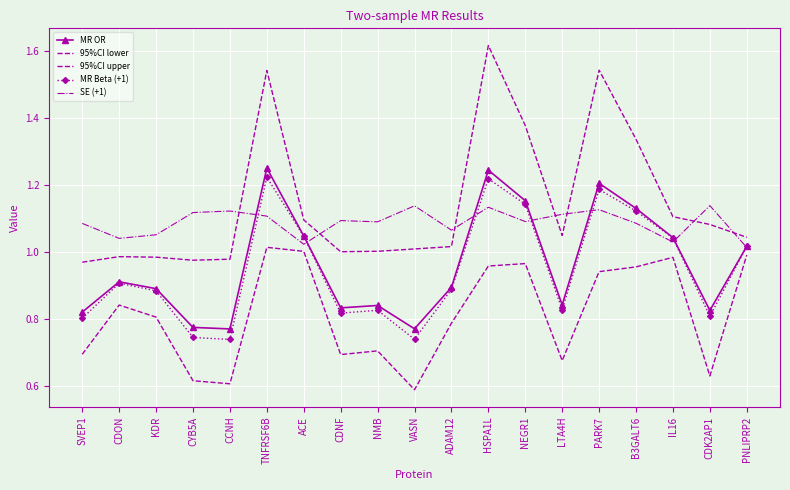

At which category does 95%CI upper reach its first local peak?

CDON